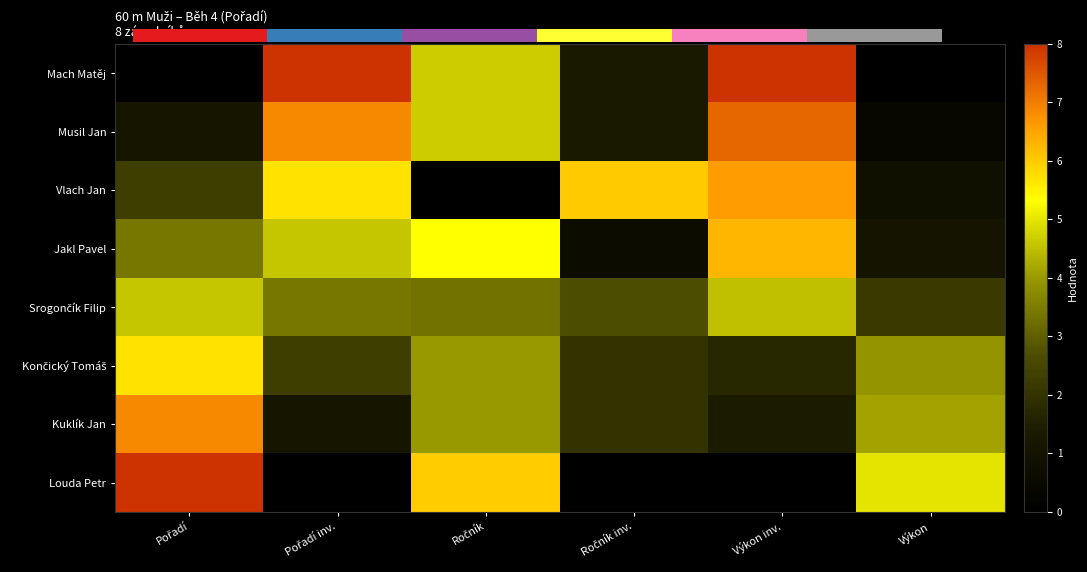

The value of Srogončík Filip at Výkon inv. is 2.0. True or false?

False